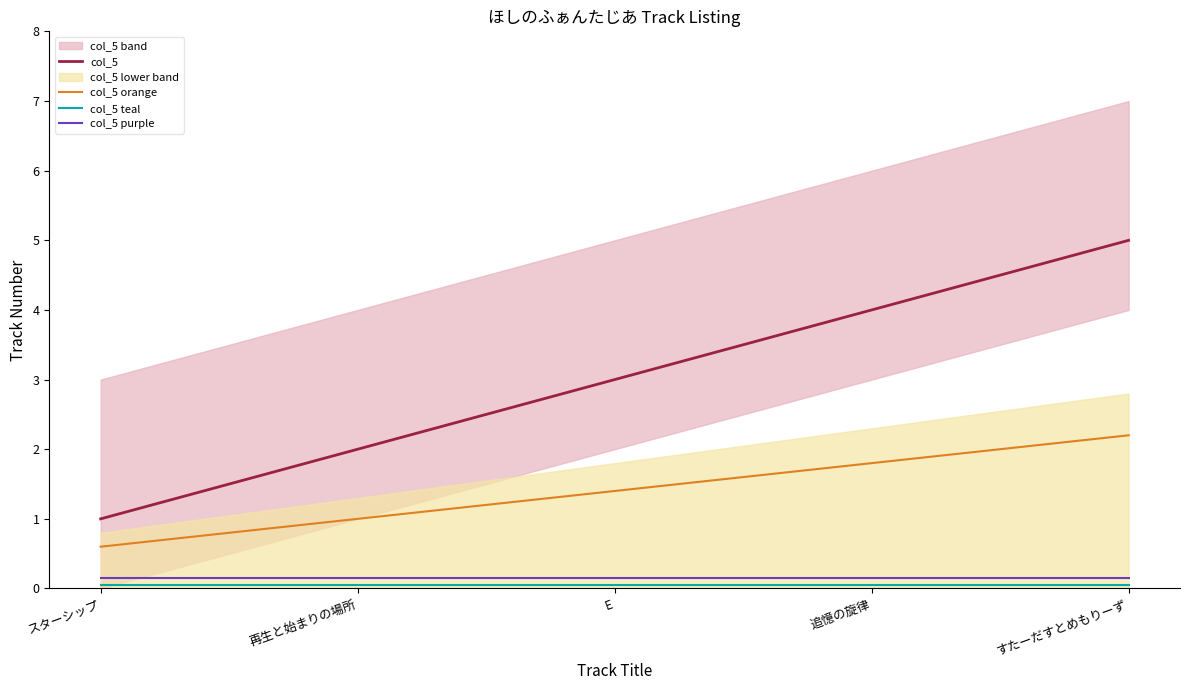

How many col_5 orange values are between 1 and 2?

3